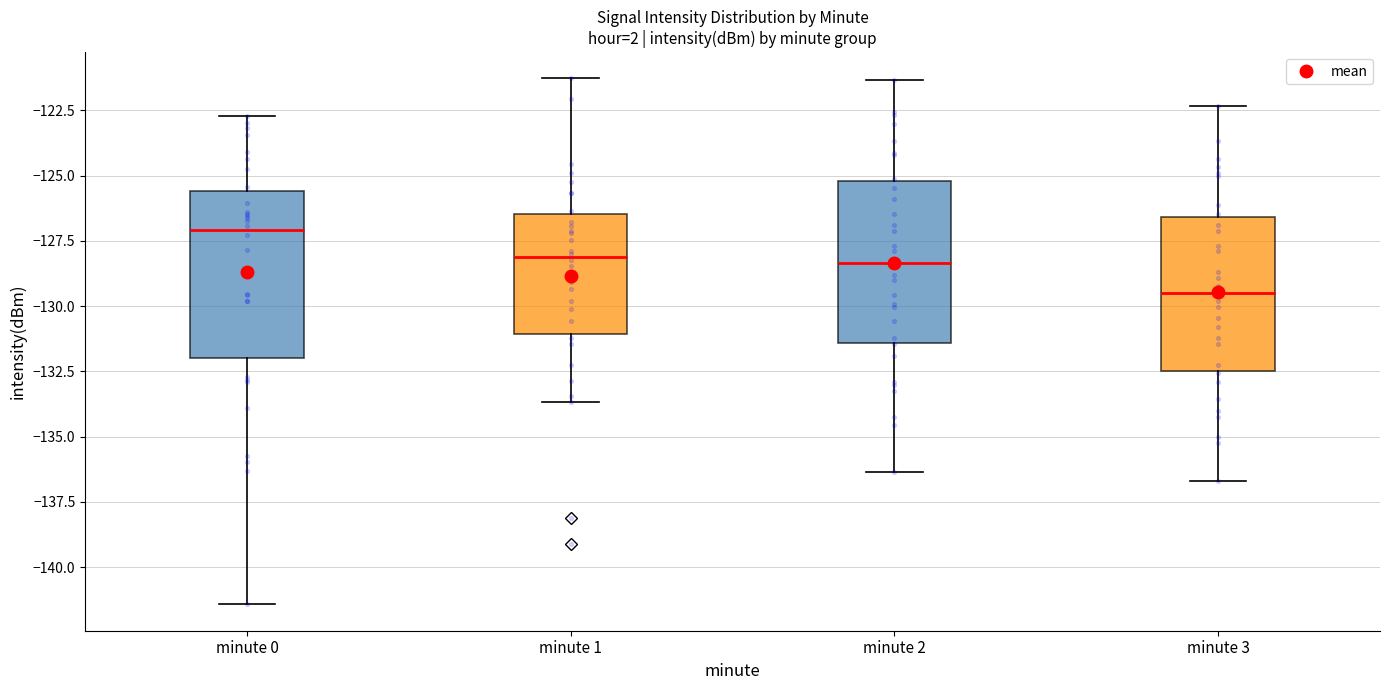

Reading left to right, transcribe this box plot: for each box, give where its median line is, the range the box spans, and where its two whiskers end, as read against the y-axis. The values are not printed on the chart, so give them approximately, as read against the axis.

minute 0: median -127.0, box -132.0 to -125.5, whiskers -141.5 to -122.5
minute 1: median -128.0, box -131.0 to -126.5, whiskers -133.5 to -121.5
minute 2: median -128.5, box -131.5 to -125.0, whiskers -136.5 to -121.5
minute 3: median -129.5, box -132.5 to -126.5, whiskers -136.5 to -122.5